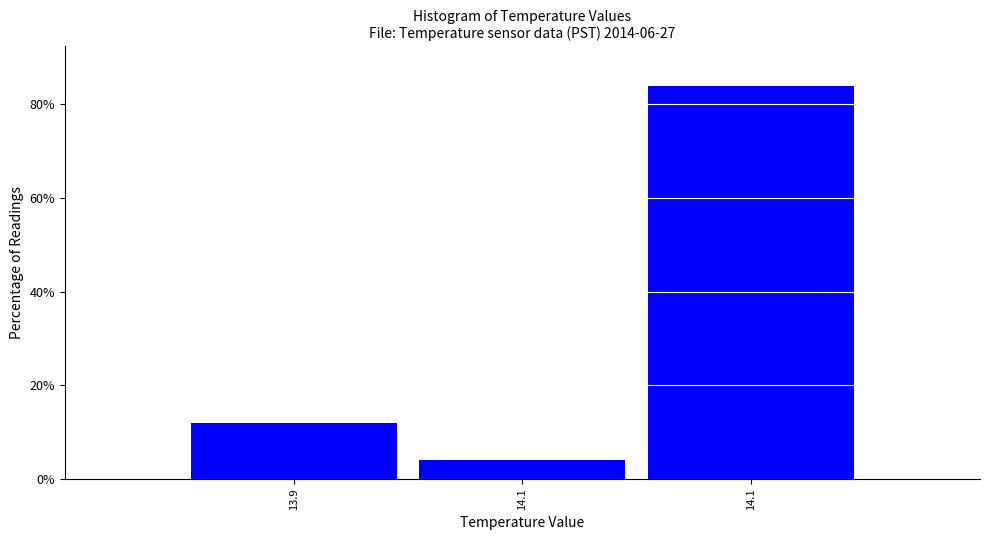

Are the bars horizontal?

No